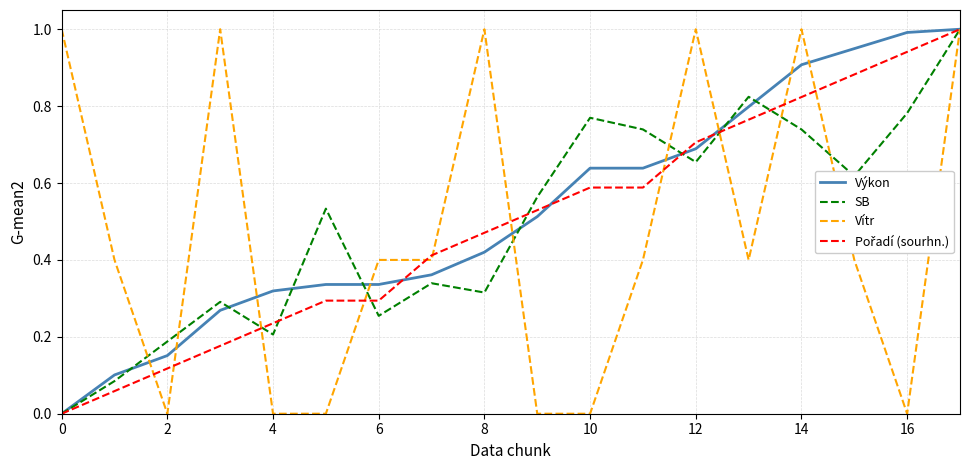

What is the maximum value shown in the chart?

1.0